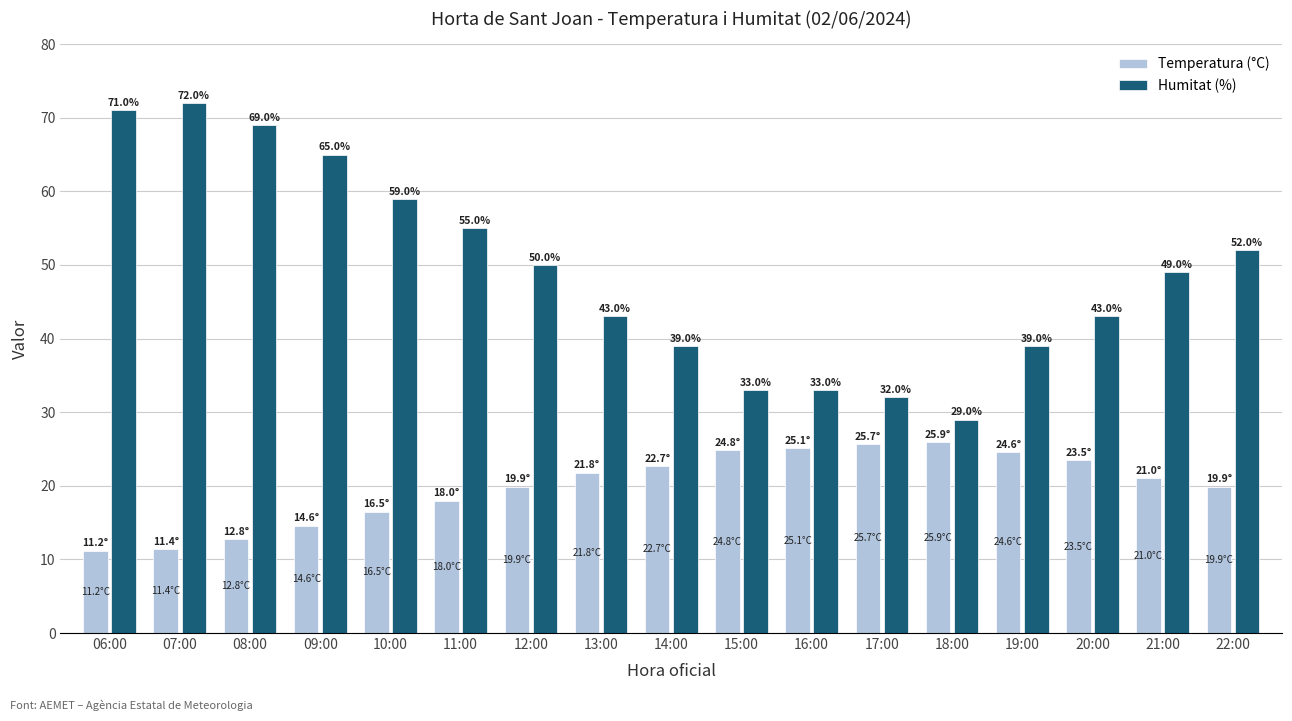

At which label does Humitat (%) reach its peak?

07:00